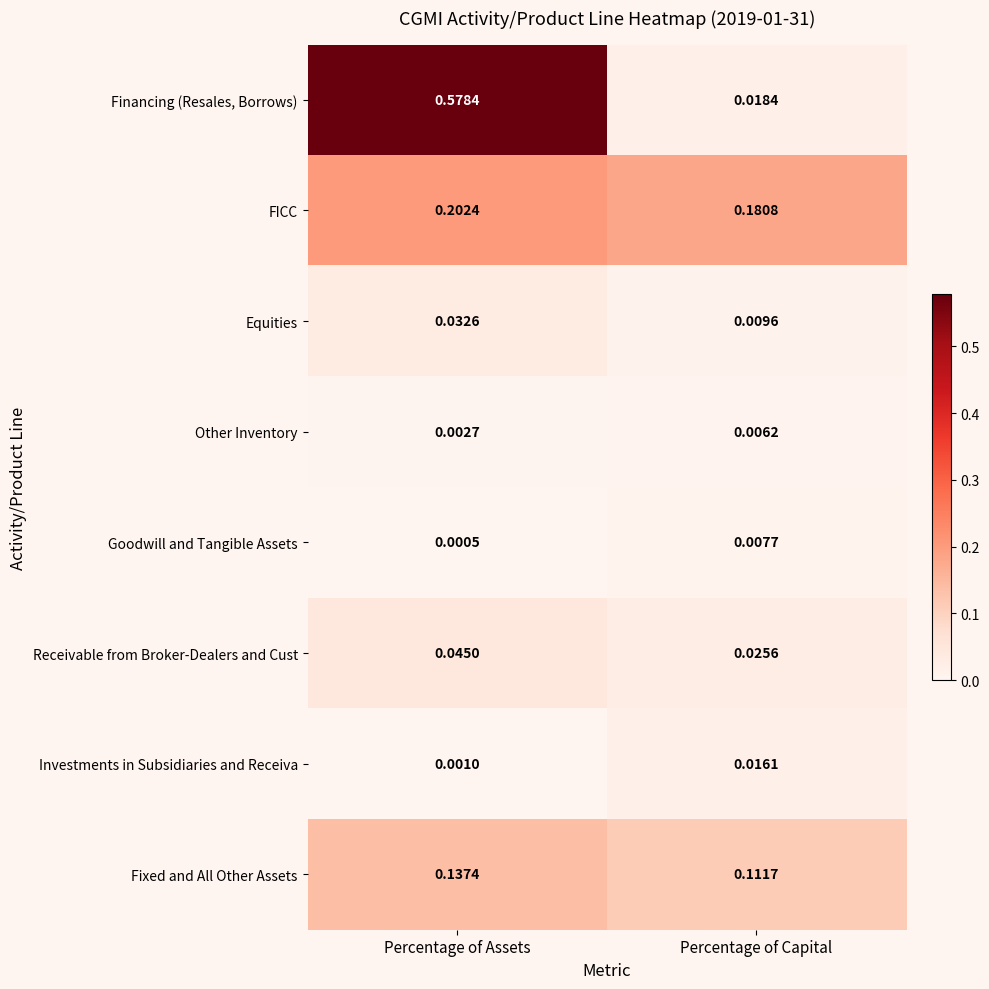

Which series has the largest range (max minus min)?

Financing (Resales, Borrows)